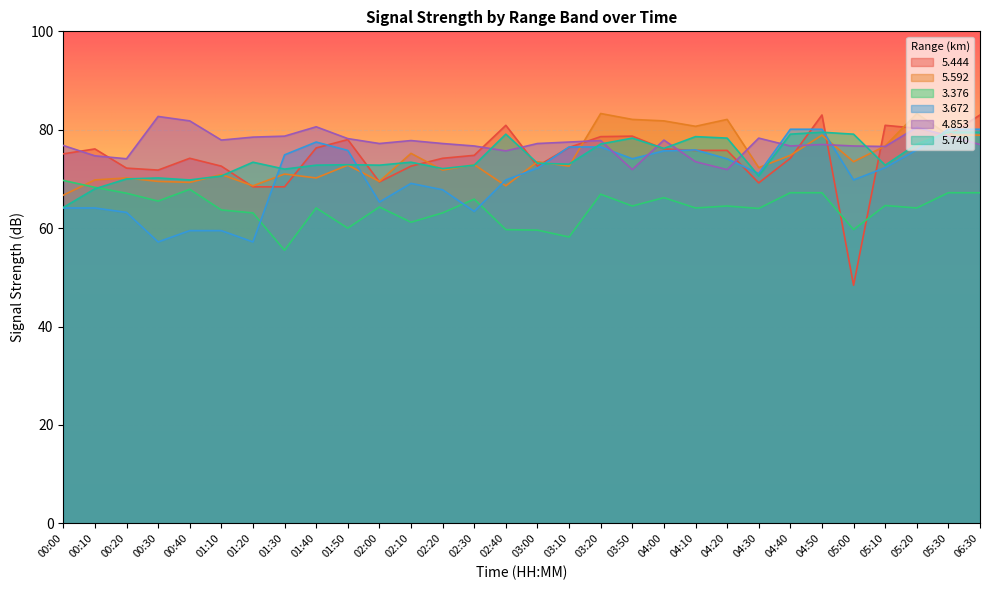

What position from the right is 01:20?

24